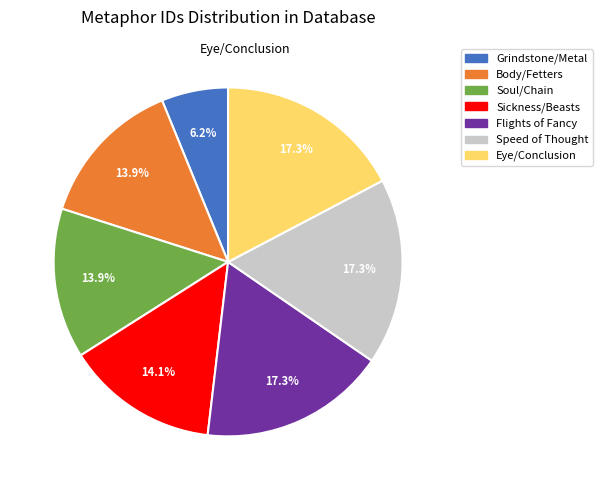

Is there any slice that represents more than half of the pie?

No